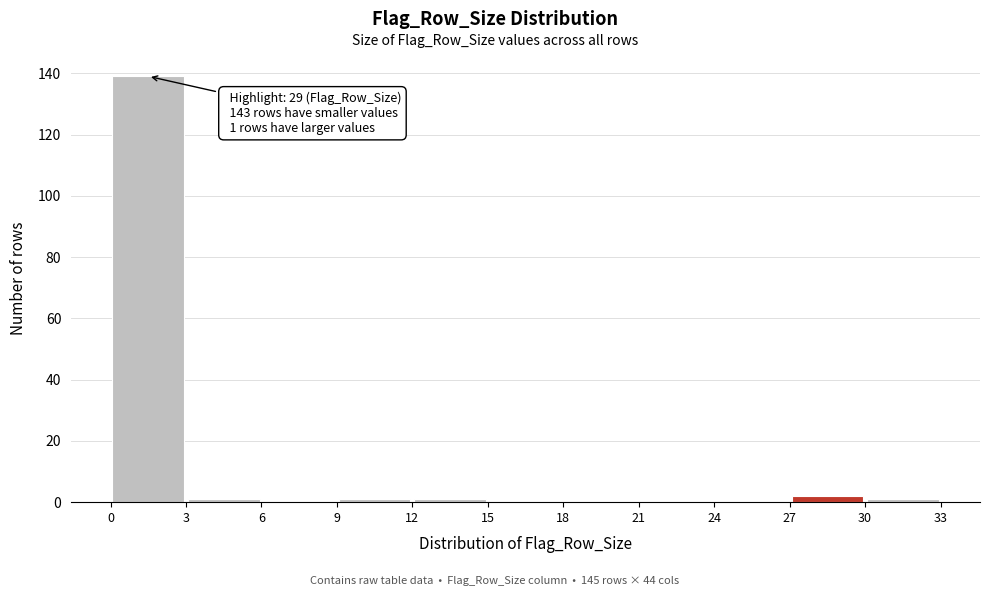

Over which range of the x-axis is the bar tallest?

0 to 3